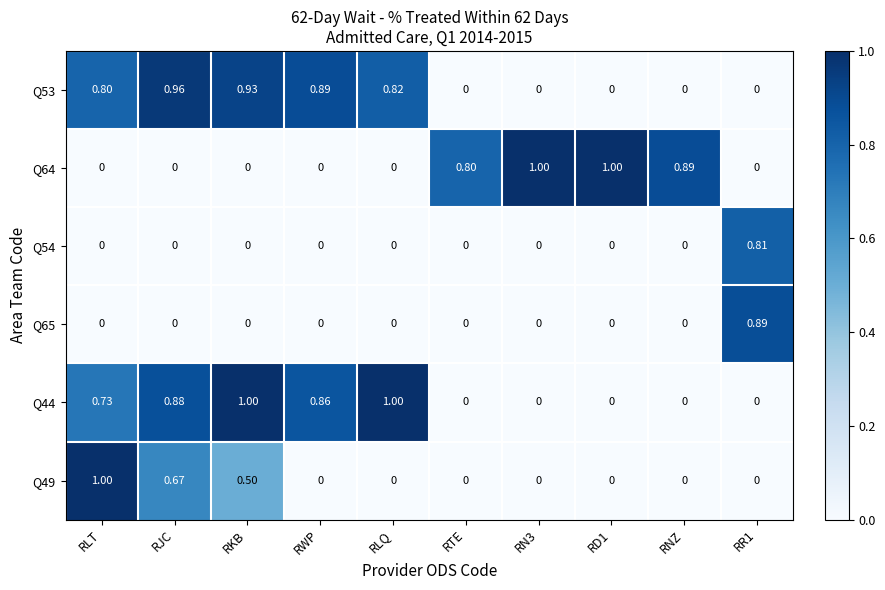

Is the value of Q65 at RLT greater than the value of Q49 at RKB?

No